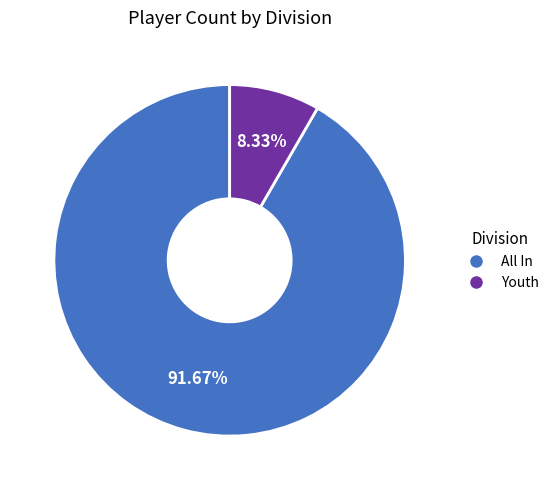

Which category has the smallest portion of the pie?

Youth